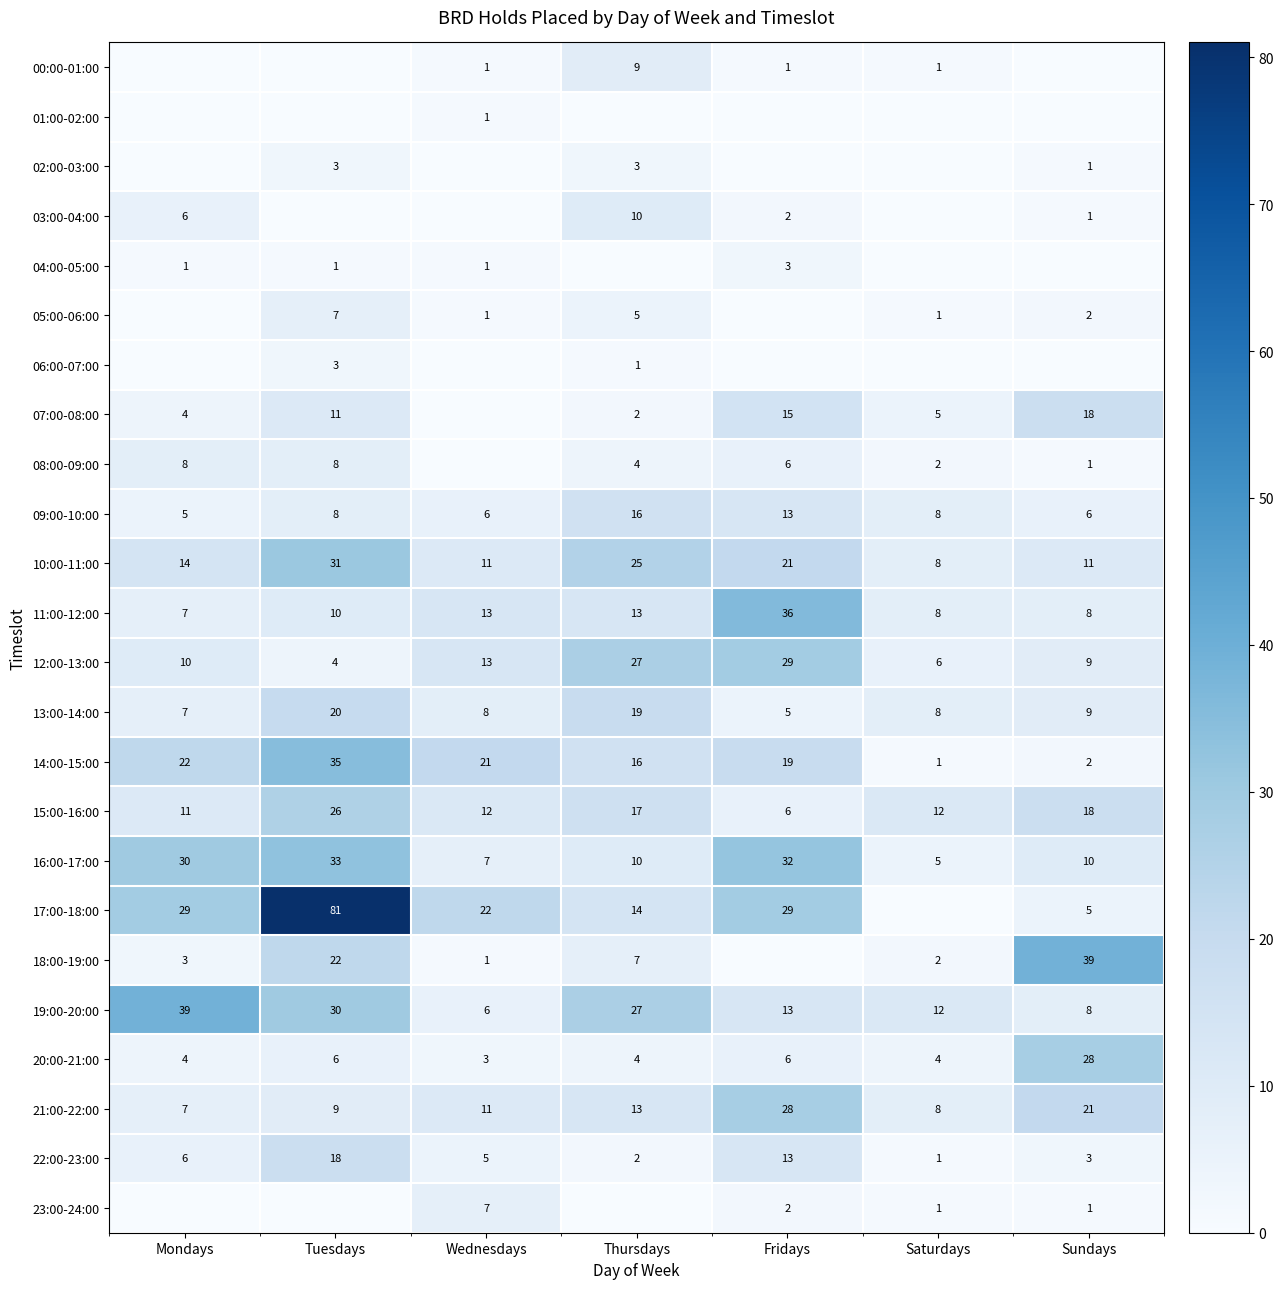

True or false: 22:00-23:00 has a value of 13 at Fridays.

True